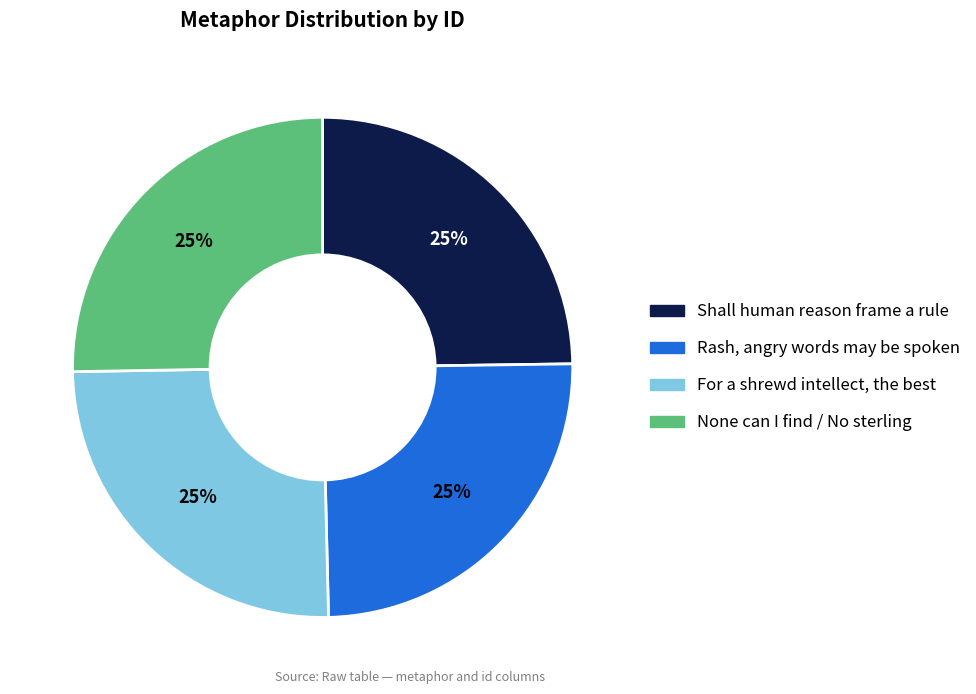

How many slices are in this pie chart?

4